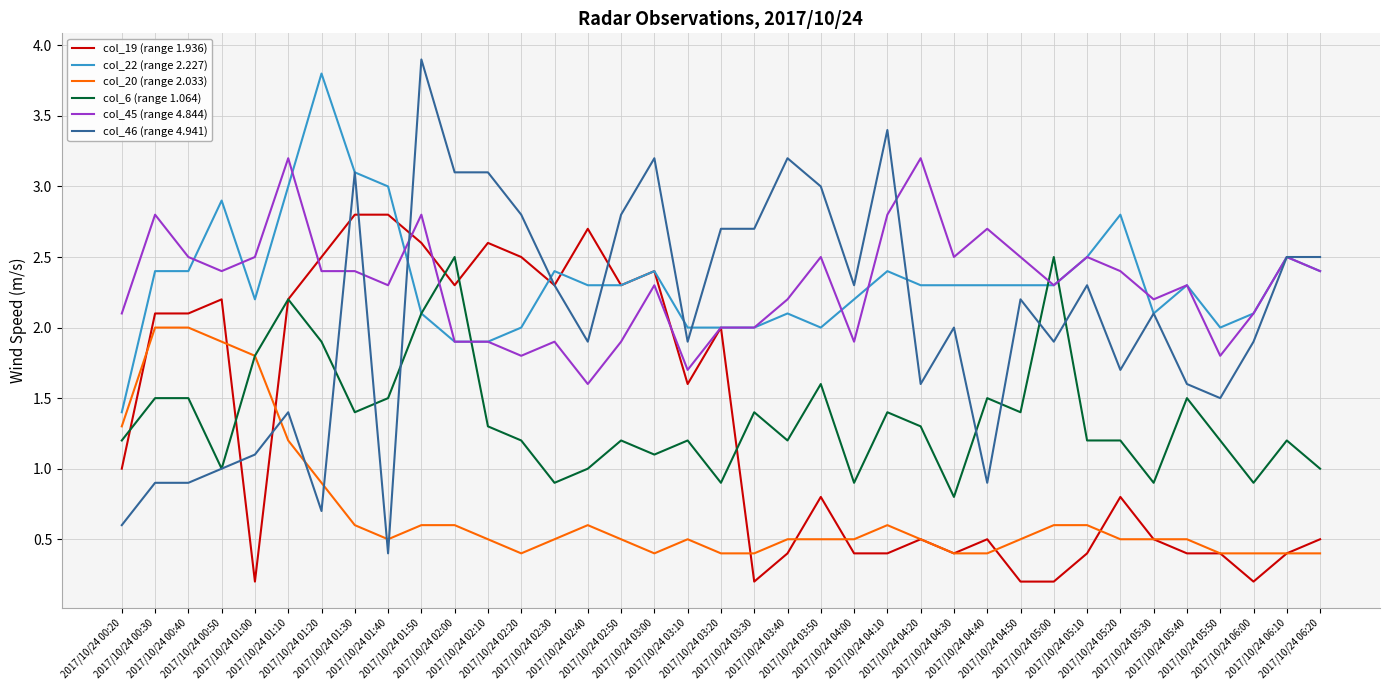

Reading left to right, list all the values displayed in this chart.

col_19 (range 1.936): 2017/10/24 00:20=1.0	2017/10/24 00:30=2.1	2017/10/24 00:40=2.1	2017/10/24 00:50=2.2	2017/10/24 01:00=0.2	2017/10/24 01:10=2.2	2017/10/24 01:20=2.5	2017/10/24 01:30=2.8	2017/10/24 01:40=2.8	2017/10/24 01:50=2.6	2017/10/24 02:00=2.3	2017/10/24 02:10=2.6	2017/10/24 02:20=2.5	2017/10/24 02:30=2.3	2017/10/24 02:40=2.7	2017/10/24 02:50=2.3	2017/10/24 03:00=2.4	2017/10/24 03:10=1.6	2017/10/24 03:20=2.0	2017/10/24 03:30=0.2	2017/10/24 03:40=0.4	2017/10/24 03:50=0.8	2017/10/24 04:00=0.4	2017/10/24 04:10=0.4	2017/10/24 04:20=0.5	2017/10/24 04:30=0.4	2017/10/24 04:40=0.5	2017/10/24 04:50=0.2	2017/10/24 05:00=0.2	2017/10/24 05:10=0.4	2017/10/24 05:20=0.8	2017/10/24 05:30=0.5	2017/10/24 05:40=0.4	2017/10/24 05:50=0.4	2017/10/24 06:00=0.2	2017/10/24 06:10=0.4	2017/10/24 06:20=0.5
col_22 (range 2.227): 2017/10/24 00:20=1.4	2017/10/24 00:30=2.4	2017/10/24 00:40=2.4	2017/10/24 00:50=2.9	2017/10/24 01:00=2.2	2017/10/24 01:10=3.0	2017/10/24 01:20=3.8	2017/10/24 01:30=3.1	2017/10/24 01:40=3.0	2017/10/24 01:50=2.1	2017/10/24 02:00=1.9	2017/10/24 02:10=1.9	2017/10/24 02:20=2.0	2017/10/24 02:30=2.4	2017/10/24 02:40=2.3	2017/10/24 02:50=2.3	2017/10/24 03:00=2.4	2017/10/24 03:10=2.0	2017/10/24 03:20=2.0	2017/10/24 03:30=2.0	2017/10/24 03:40=2.1	2017/10/24 03:50=2.0	2017/10/24 04:00=2.2	2017/10/24 04:10=2.4	2017/10/24 04:20=2.3	2017/10/24 04:30=2.3	2017/10/24 04:40=2.3	2017/10/24 04:50=2.3	2017/10/24 05:00=2.3	2017/10/24 05:10=2.5	2017/10/24 05:20=2.8	2017/10/24 05:30=2.1	2017/10/24 05:40=2.3	2017/10/24 05:50=2.0	2017/10/24 06:00=2.1	2017/10/24 06:10=2.5	2017/10/24 06:20=2.4
col_20 (range 2.033): 2017/10/24 00:20=1.3	2017/10/24 00:30=2.0	2017/10/24 00:40=2.0	2017/10/24 00:50=1.9	2017/10/24 01:00=1.8	2017/10/24 01:10=1.2	2017/10/24 01:20=0.9	2017/10/24 01:30=0.6	2017/10/24 01:40=0.5	2017/10/24 01:50=0.6	2017/10/24 02:00=0.6	2017/10/24 02:10=0.5	2017/10/24 02:20=0.4	2017/10/24 02:30=0.5	2017/10/24 02:40=0.6	2017/10/24 02:50=0.5	2017/10/24 03:00=0.4	2017/10/24 03:10=0.5	2017/10/24 03:20=0.4	2017/10/24 03:30=0.4	2017/10/24 03:40=0.5	2017/10/24 03:50=0.5	2017/10/24 04:00=0.5	2017/10/24 04:10=0.6	2017/10/24 04:20=0.5	2017/10/24 04:30=0.4	2017/10/24 04:40=0.4	2017/10/24 04:50=0.5	2017/10/24 05:00=0.6	2017/10/24 05:10=0.6	2017/10/24 05:20=0.5	2017/10/24 05:30=0.5	2017/10/24 05:40=0.5	2017/10/24 05:50=0.4	2017/10/24 06:00=0.4	2017/10/24 06:10=0.4	2017/10/24 06:20=0.4
col_6 (range 1.064): 2017/10/24 00:20=1.2	2017/10/24 00:30=1.5	2017/10/24 00:40=1.5	2017/10/24 00:50=1.0	2017/10/24 01:00=1.8	2017/10/24 01:10=2.2	2017/10/24 01:20=1.9	2017/10/24 01:30=1.4	2017/10/24 01:40=1.5	2017/10/24 01:50=2.1	2017/10/24 02:00=2.5	2017/10/24 02:10=1.3	2017/10/24 02:20=1.2	2017/10/24 02:30=0.9	2017/10/24 02:40=1.0	2017/10/24 02:50=1.2	2017/10/24 03:00=1.1	2017/10/24 03:10=1.2	2017/10/24 03:20=0.9	2017/10/24 03:30=1.4	2017/10/24 03:40=1.2	2017/10/24 03:50=1.6	2017/10/24 04:00=0.9	2017/10/24 04:10=1.4	2017/10/24 04:20=1.3	2017/10/24 04:30=0.8	2017/10/24 04:40=1.5	2017/10/24 04:50=1.4	2017/10/24 05:00=2.5	2017/10/24 05:10=1.2	2017/10/24 05:20=1.2	2017/10/24 05:30=0.9	2017/10/24 05:40=1.5	2017/10/24 05:50=1.2	2017/10/24 06:00=0.9	2017/10/24 06:10=1.2	2017/10/24 06:20=1.0
col_45 (range 4.844): 2017/10/24 00:20=2.1	2017/10/24 00:30=2.8	2017/10/24 00:40=2.5	2017/10/24 00:50=2.4	2017/10/24 01:00=2.5	2017/10/24 01:10=3.2	2017/10/24 01:20=2.4	2017/10/24 01:30=2.4	2017/10/24 01:40=2.3	2017/10/24 01:50=2.8	2017/10/24 02:00=1.9	2017/10/24 02:10=1.9	2017/10/24 02:20=1.8	2017/10/24 02:30=1.9	2017/10/24 02:40=1.6	2017/10/24 02:50=1.9	2017/10/24 03:00=2.3	2017/10/24 03:10=1.7	2017/10/24 03:20=2.0	2017/10/24 03:30=2.0	2017/10/24 03:40=2.2	2017/10/24 03:50=2.5	2017/10/24 04:00=1.9	2017/10/24 04:10=2.8	2017/10/24 04:20=3.2	2017/10/24 04:30=2.5	2017/10/24 04:40=2.7	2017/10/24 04:50=2.5	2017/10/24 05:00=2.3	2017/10/24 05:10=2.5	2017/10/24 05:20=2.4	2017/10/24 05:30=2.2	2017/10/24 05:40=2.3	2017/10/24 05:50=1.8	2017/10/24 06:00=2.1	2017/10/24 06:10=2.5	2017/10/24 06:20=2.4
col_46 (range 4.941): 2017/10/24 00:20=0.6	2017/10/24 00:30=0.9	2017/10/24 00:40=0.9	2017/10/24 00:50=1.0	2017/10/24 01:00=1.1	2017/10/24 01:10=1.4	2017/10/24 01:20=0.7	2017/10/24 01:30=3.1	2017/10/24 01:40=0.4	2017/10/24 01:50=3.9	2017/10/24 02:00=3.1	2017/10/24 02:10=3.1	2017/10/24 02:20=2.8	2017/10/24 02:30=2.3	2017/10/24 02:40=1.9	2017/10/24 02:50=2.8	2017/10/24 03:00=3.2	2017/10/24 03:10=1.9	2017/10/24 03:20=2.7	2017/10/24 03:30=2.7	2017/10/24 03:40=3.2	2017/10/24 03:50=3.0	2017/10/24 04:00=2.3	2017/10/24 04:10=3.4	2017/10/24 04:20=1.6	2017/10/24 04:30=2.0	2017/10/24 04:40=0.9	2017/10/24 04:50=2.2	2017/10/24 05:00=1.9	2017/10/24 05:10=2.3	2017/10/24 05:20=1.7	2017/10/24 05:30=2.1	2017/10/24 05:40=1.6	2017/10/24 05:50=1.5	2017/10/24 06:00=1.9	2017/10/24 06:10=2.5	2017/10/24 06:20=2.5